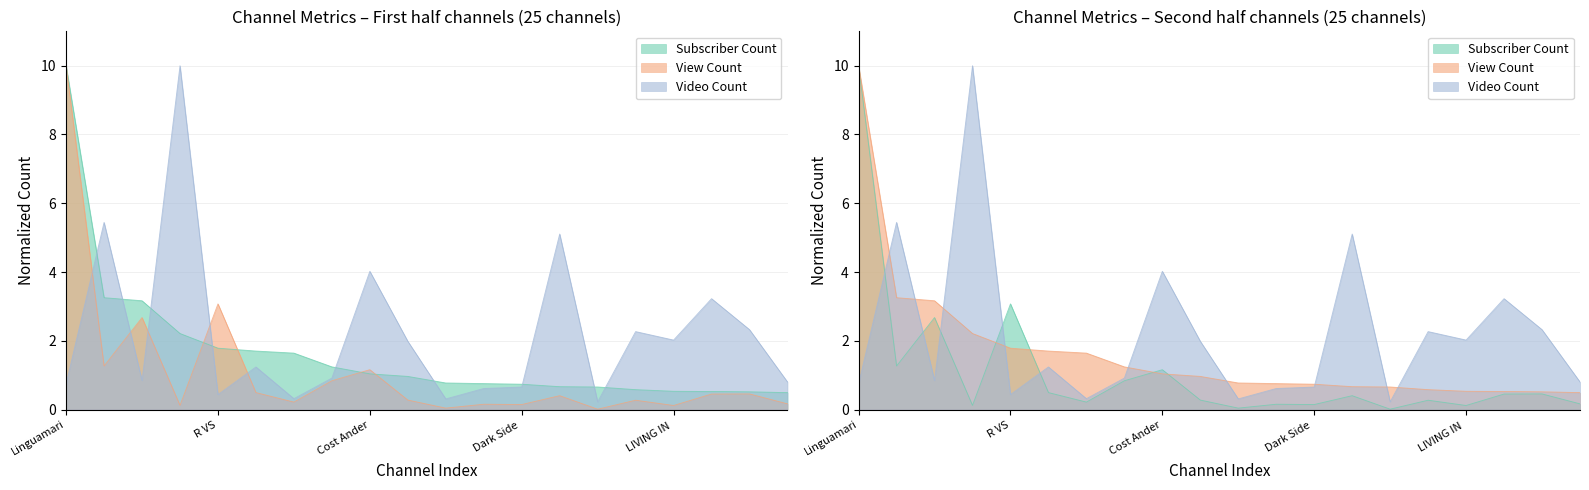

What are all the series names shown in the legend?

Subscriber Count, View Count, Video Count